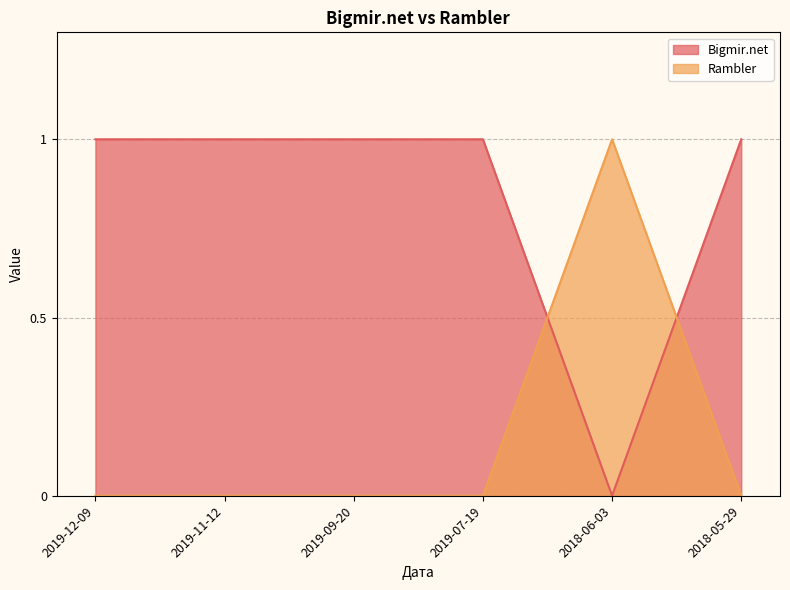

How many lines are shown in the chart?

2